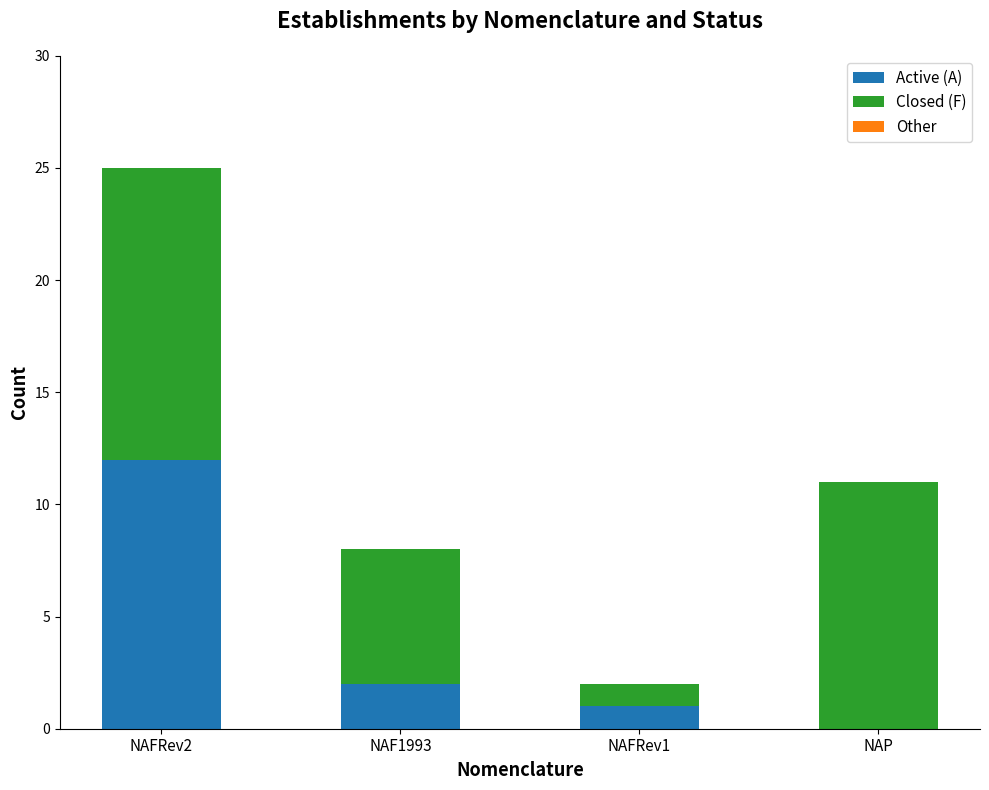

What is the sum of all Active (A) values?

15